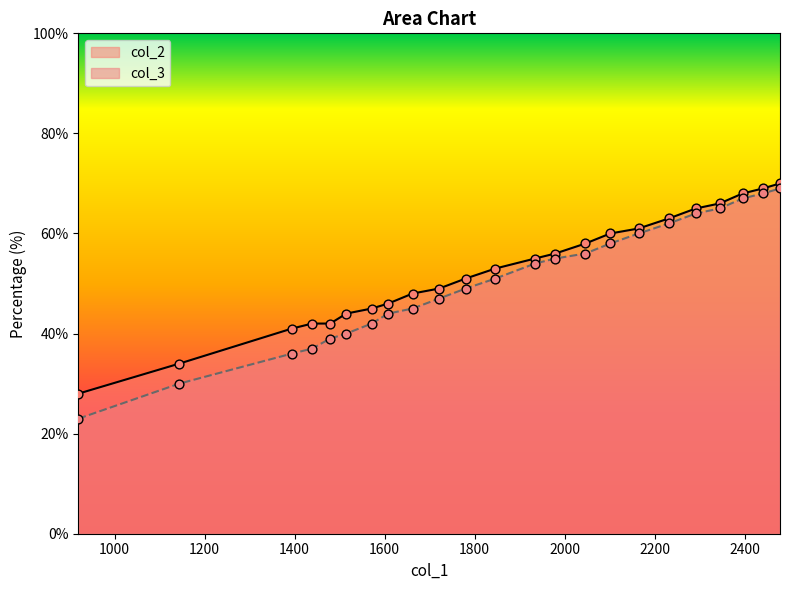

At which category is the sum across all series the highest?

2478